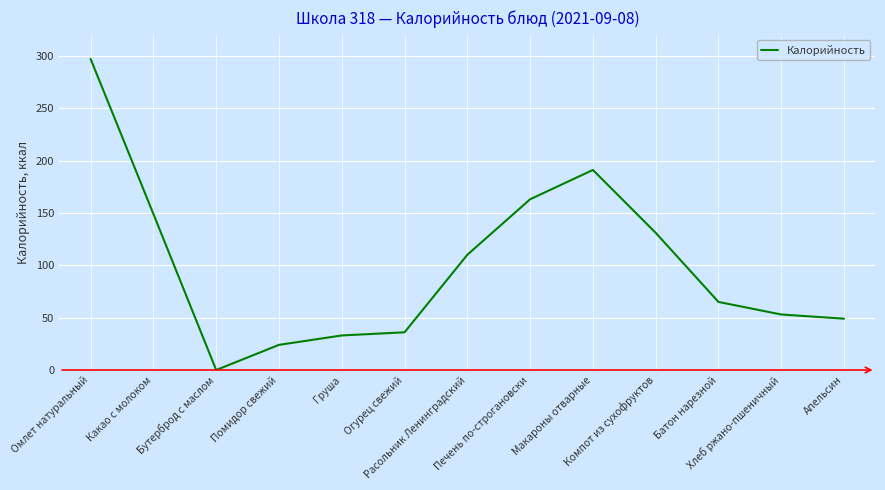

What is the difference between the second highest and second lowest values?

167